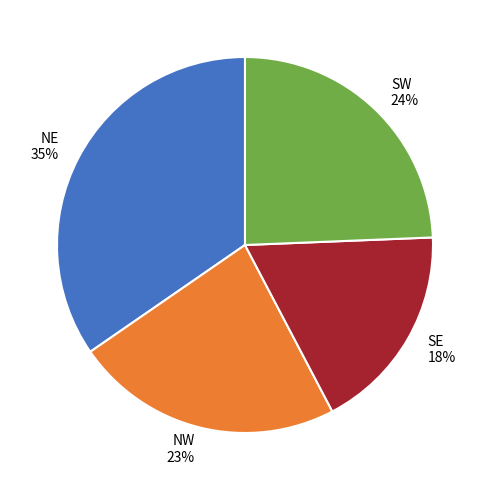

Is the sum of SW and NW greater than half?

No